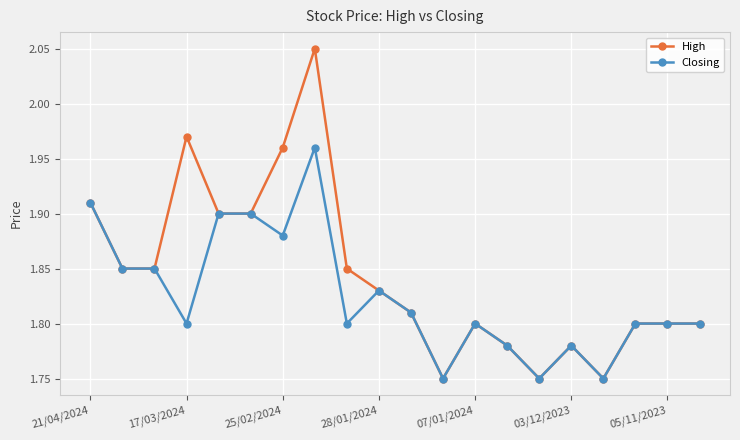

How many lines are shown in the chart?

2